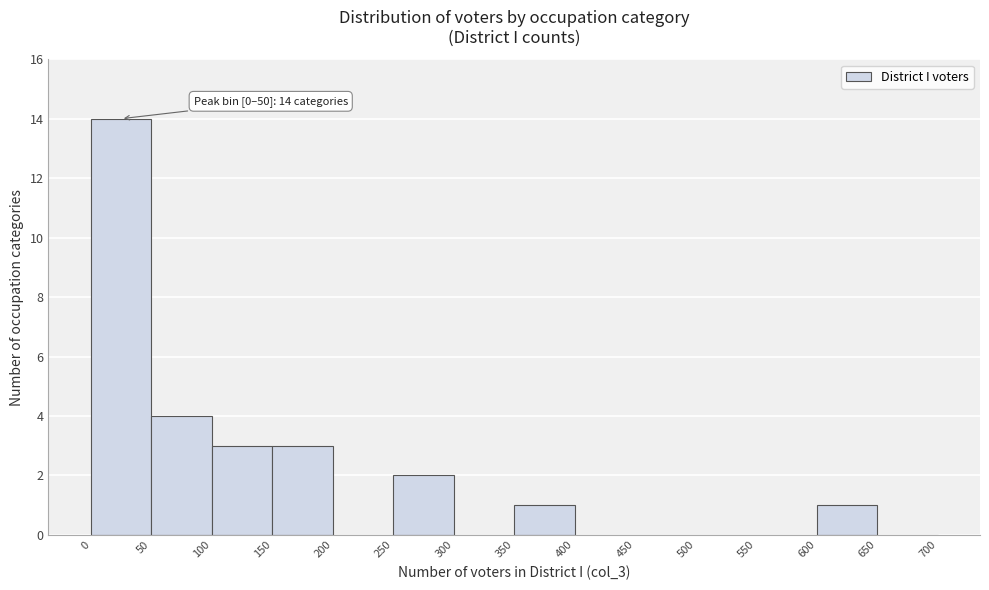

Which range on the x-axis has the tallest bar?

0 to 50